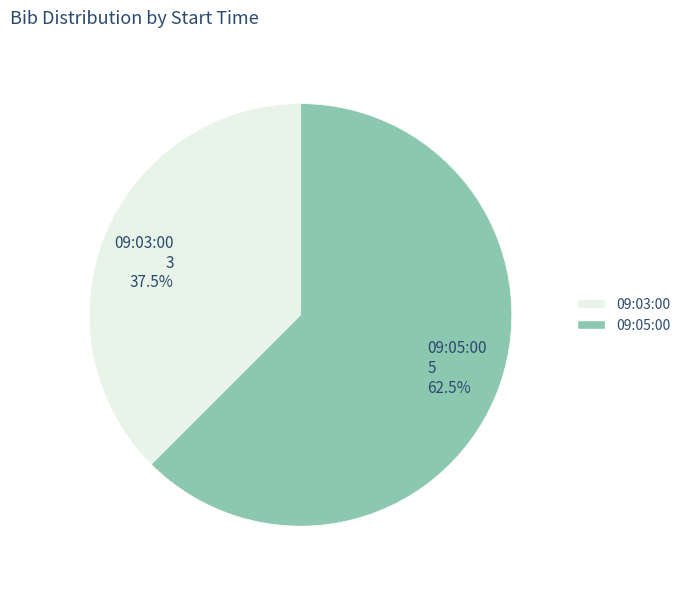

To the nearest percent, what is the difference between the 09:05:00 and 09:03:00 slice percentages?

25%